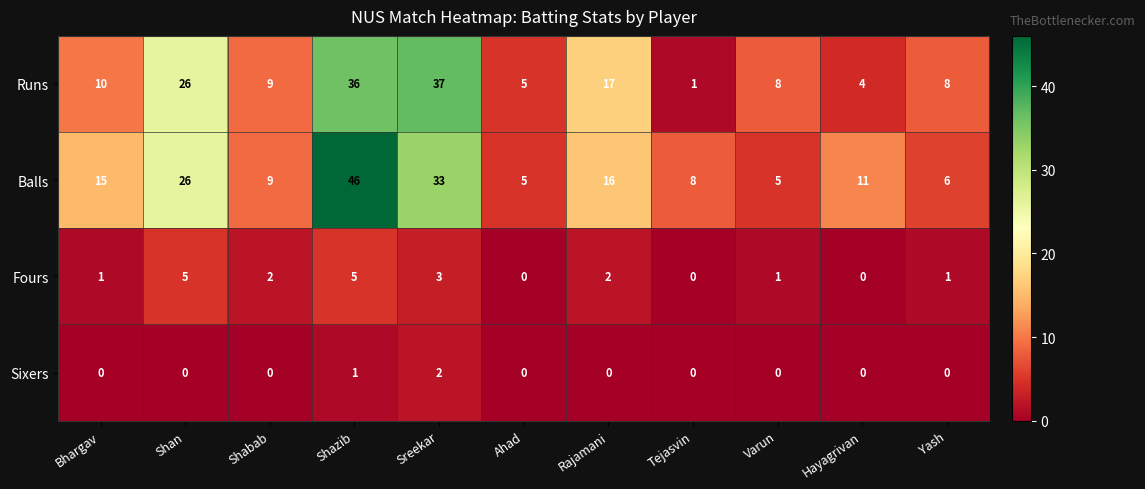

What is the total value across all series at Bhargav?

26